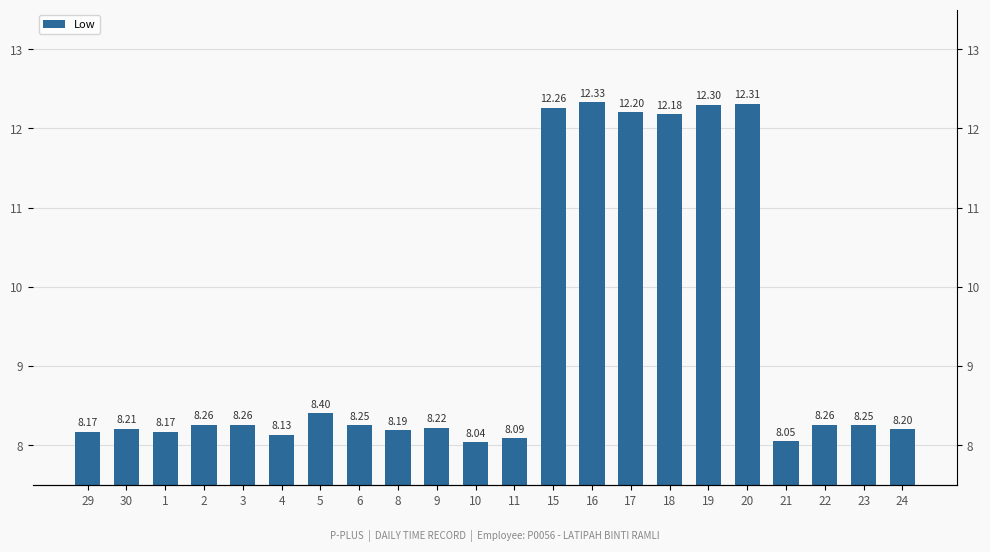

Reading left to right, transcribe all the data shown in this chart.

29=8.2	30=8.2	1=8.2	2=8.3	3=8.3	4=8.1	5=8.4	6=8.2	8=8.2	9=8.2	10=8.0	11=8.1	15=12.3	16=12.3	17=12.2	18=12.2	19=12.3	20=12.3	21=8.1	22=8.3	23=8.2	24=8.2